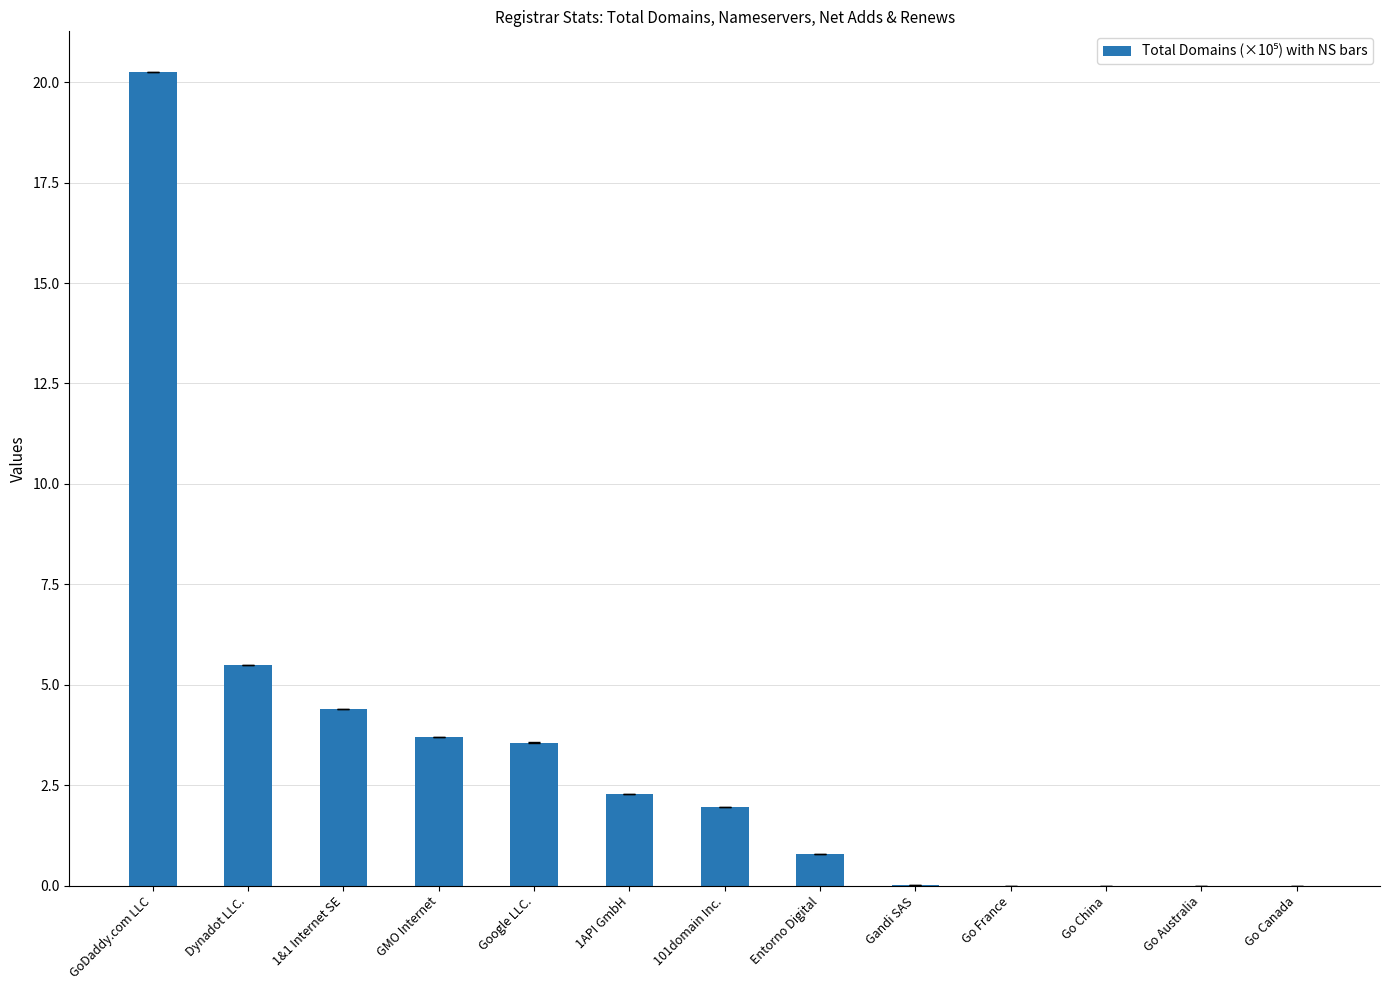

Are the bars horizontal?

No